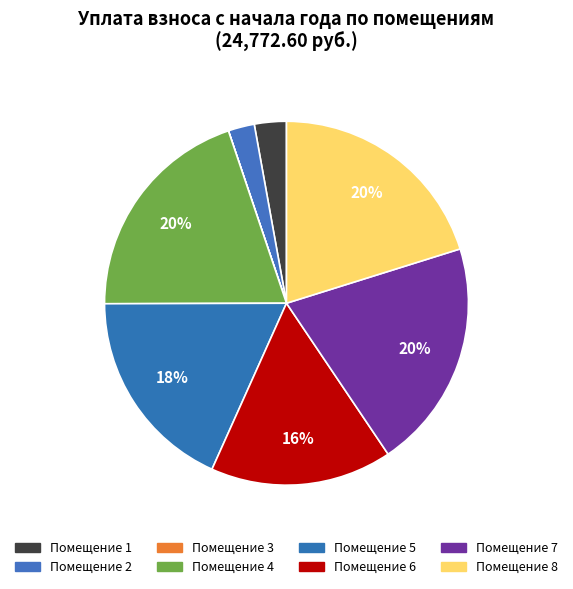

Which category has the biggest portion of the pie?

7